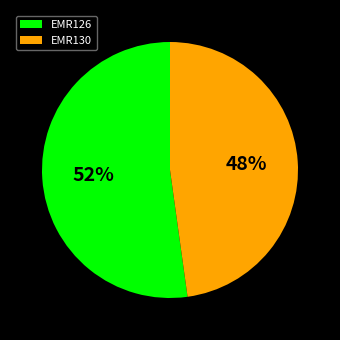

Does any single category account for the majority?

Yes